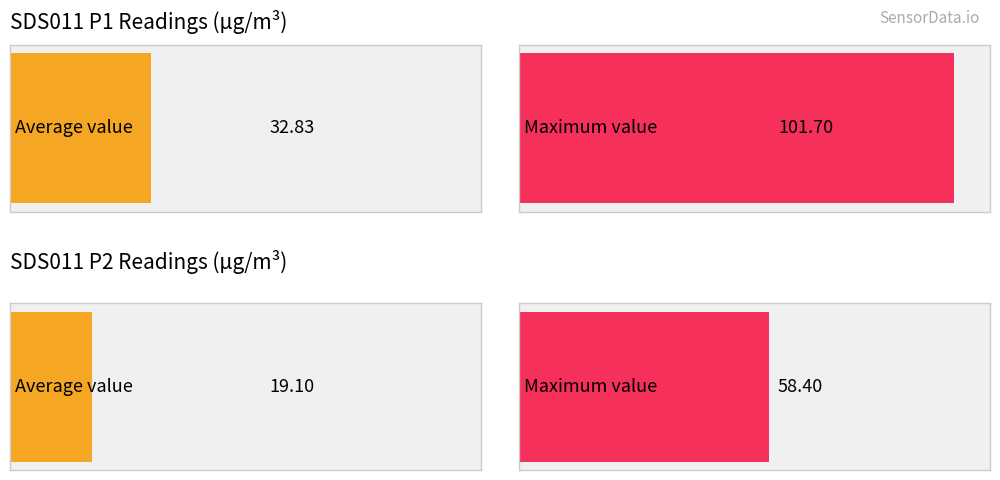

Which series has the widest spread of values?

SDS_P1